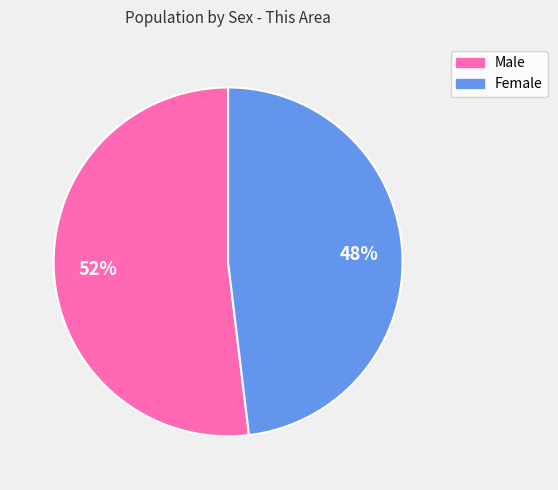

The Male slice represents 46% of the pie. True or false?

False